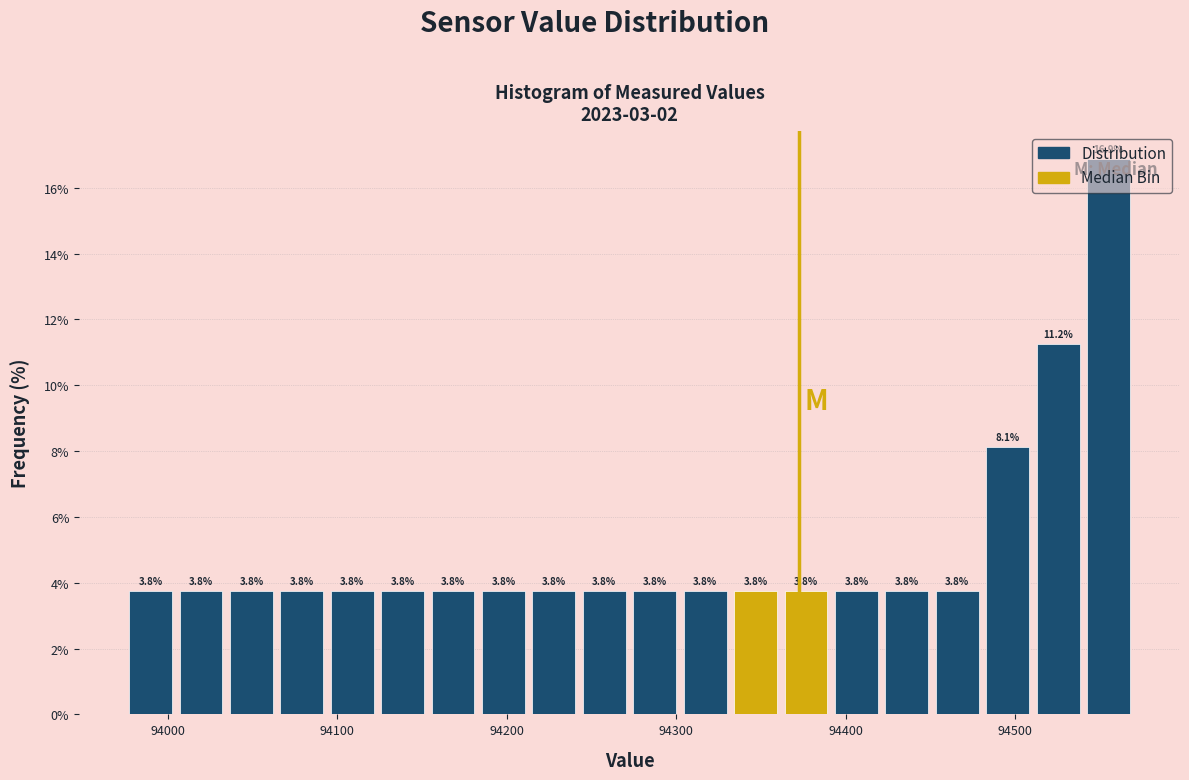

Around what value on the x-axis is the tallest bar? Give the approximate position of its centre, as read against the axis.

94560